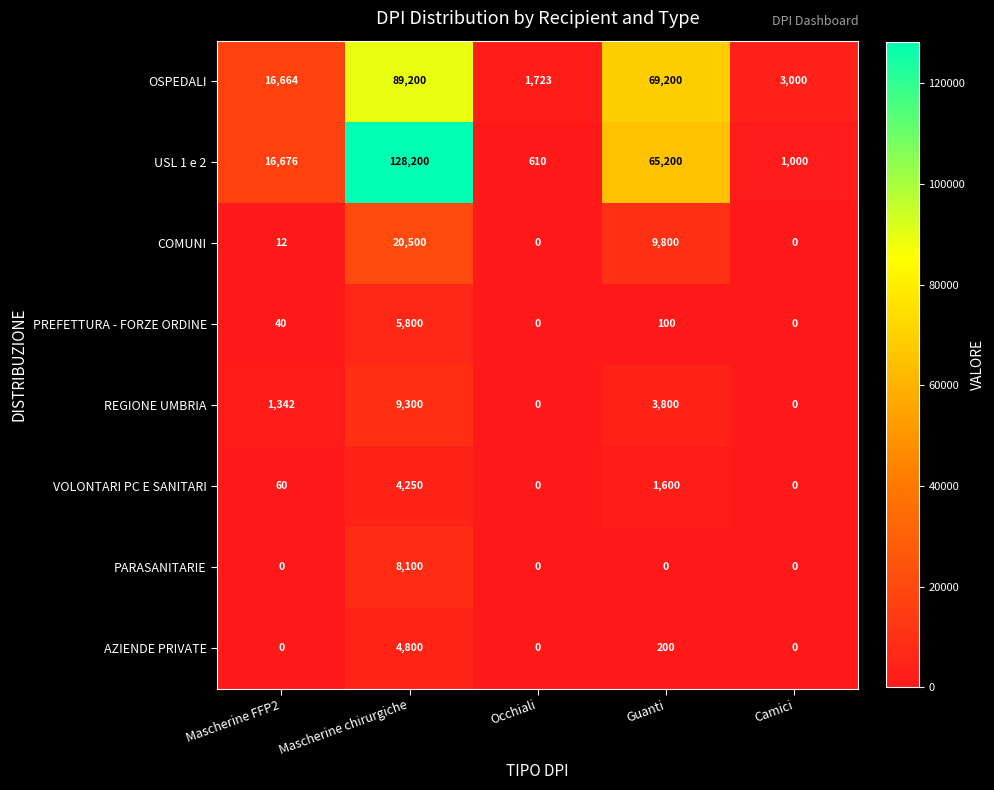

What is the lowest value of the OSPEDALI series?

1723